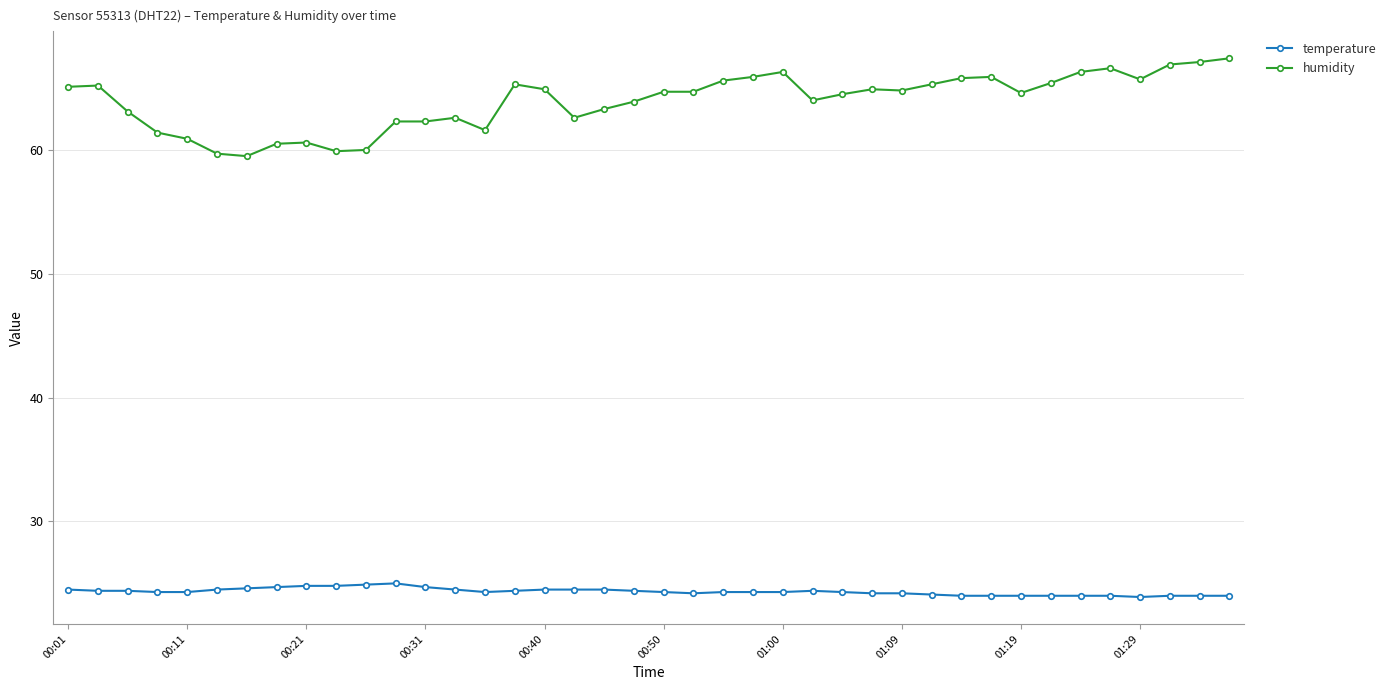

Which series has the largest range (max minus min)?

humidity